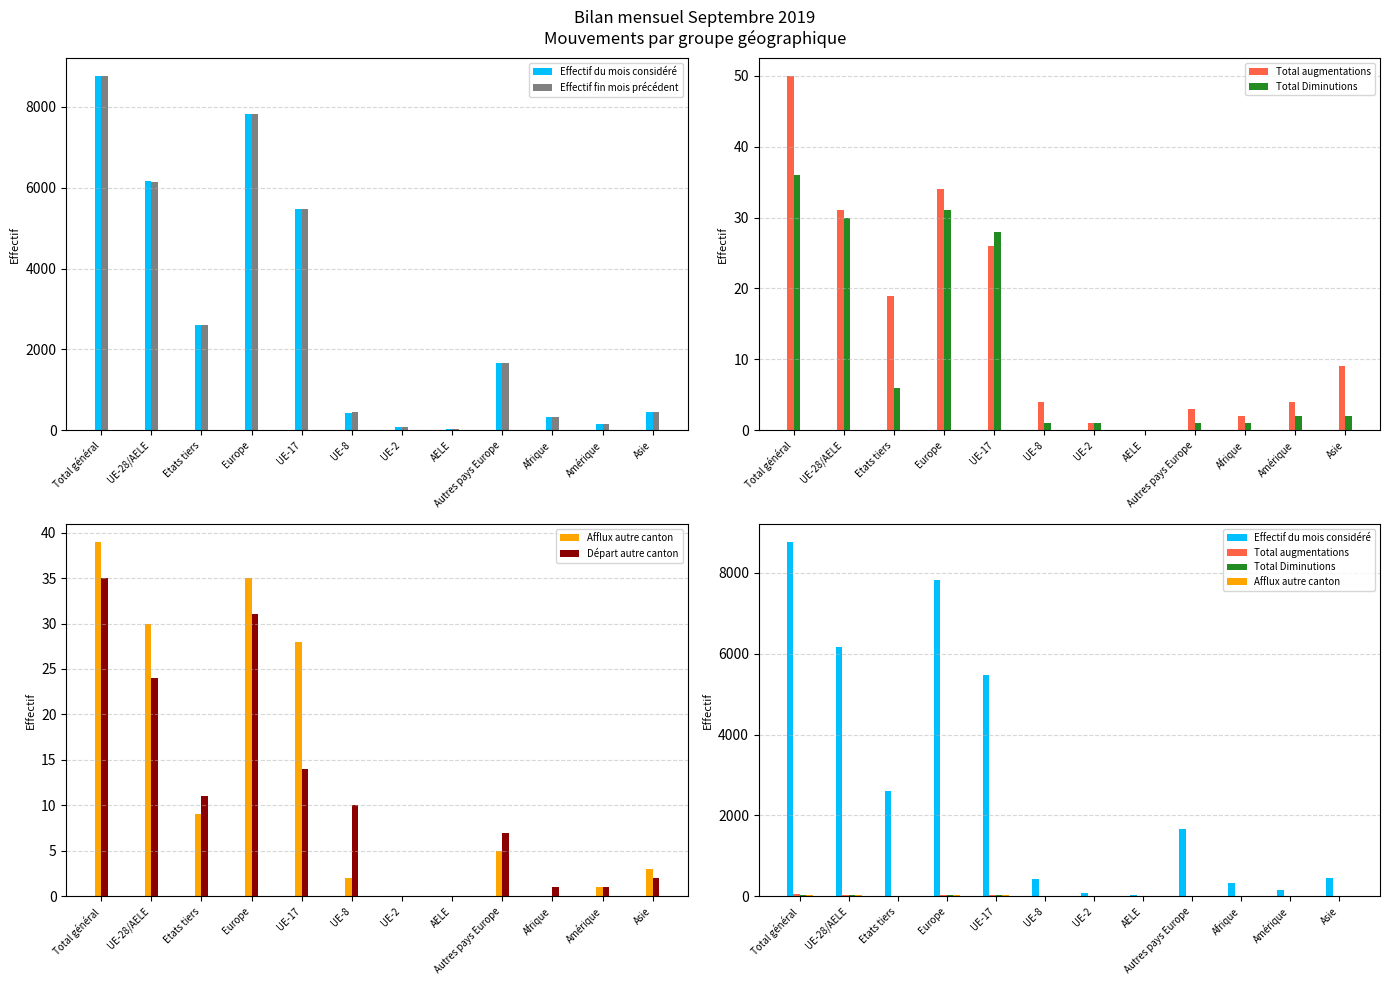

Which series has the largest range (max minus min)?

Effectif du mois considéré